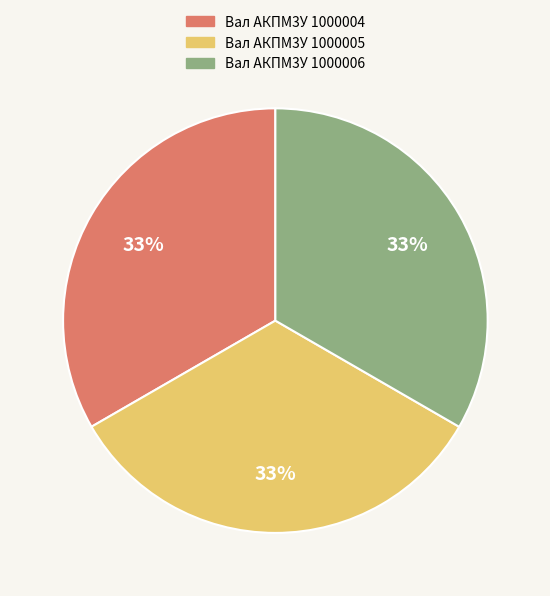

Does Вал АКПМ3У 1000006 account for over 50% of the chart?

No